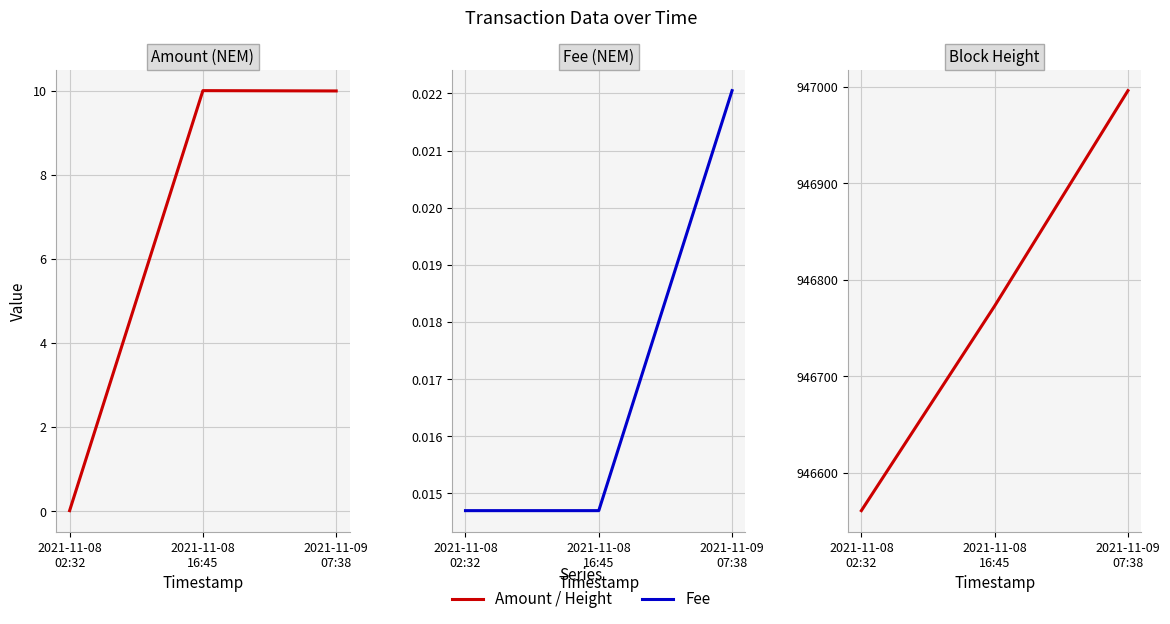

Which label corresponds to the largest value in the chart?

2021-11-09
07:38